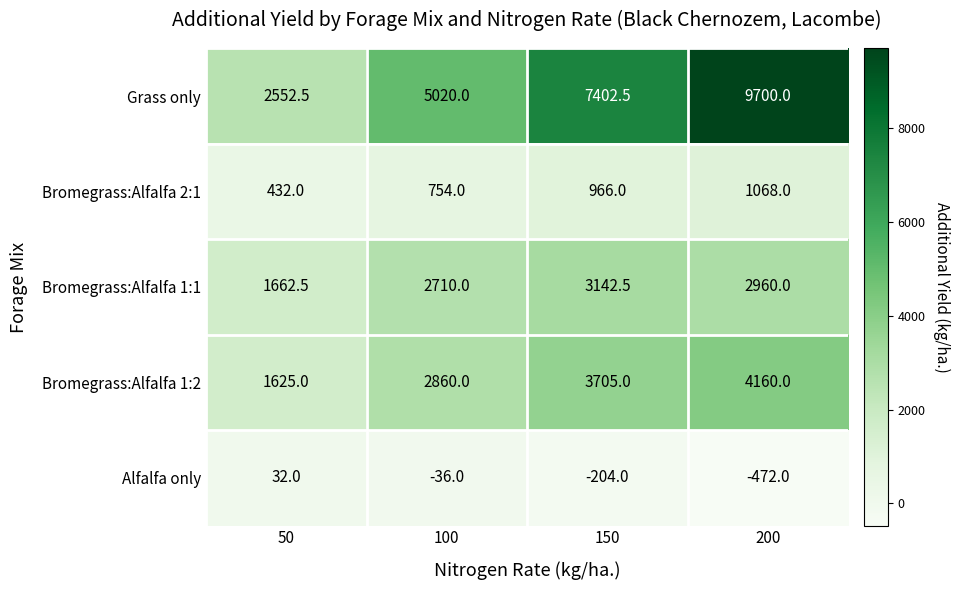

The Bromegrass:Alfalfa 2:1 series shows 202.0 at 50. True or false?

False